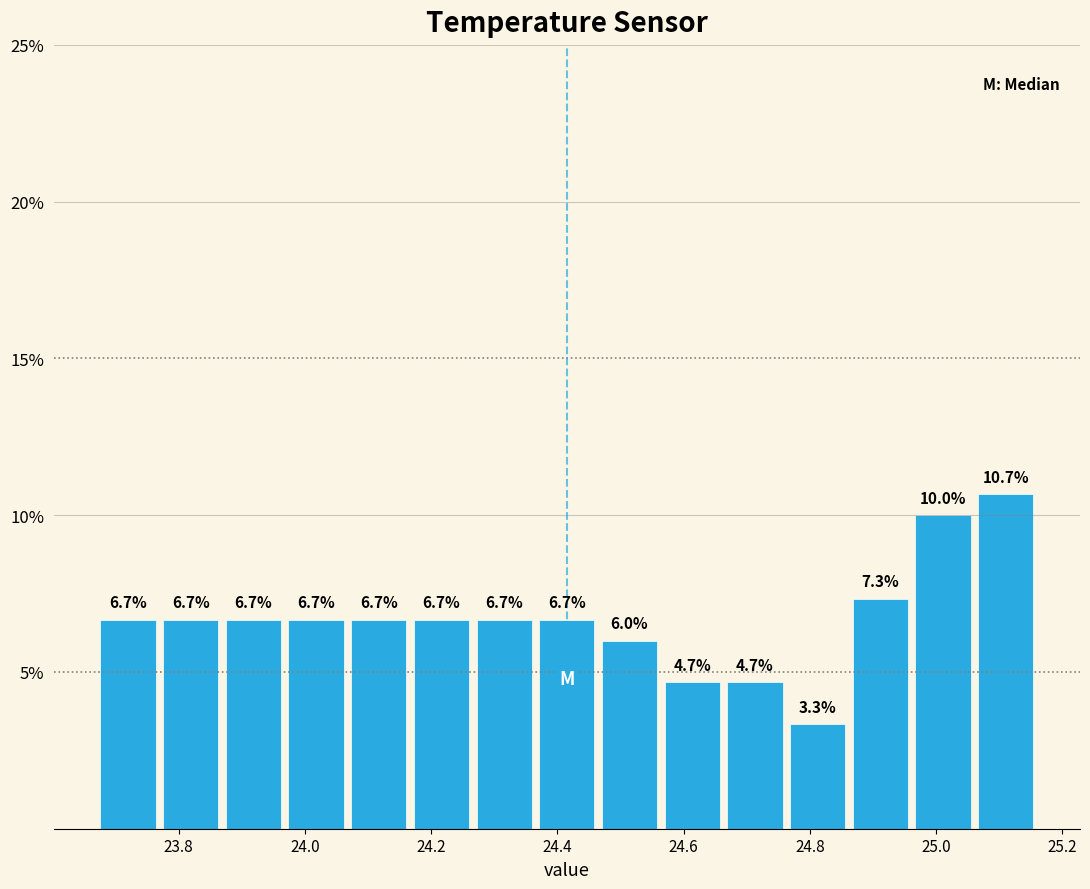

Reading left to right, list every bar in this chart as the range it spans on the x-axis followed by its height. The bar edges are not printed on the chart, so give them approximately, as read against the axis.

23.68 to 23.76: 6.7
23.76 to 23.86: 6.7
23.86 to 23.96: 6.7
23.96 to 24.06: 6.7
24.06 to 24.16: 6.7
24.16 to 24.26: 6.7
24.26 to 24.36: 6.7
24.36 to 24.46: 6.7
24.46 to 24.56: 6.0
24.56 to 24.66: 4.7
24.66 to 24.76: 4.7
24.76 to 24.86: 3.3
24.86 to 24.96: 7.3
24.96 to 25.06: 10.0
25.06 to 25.16: 10.7